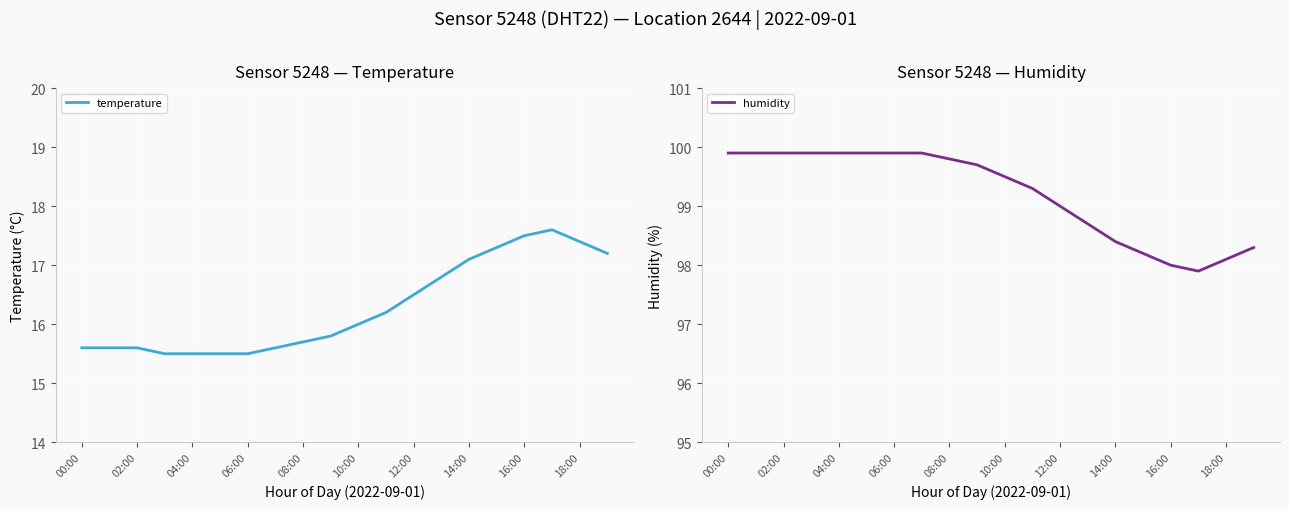

True or false: humidity has a value of 56.9 at 14:00.

False